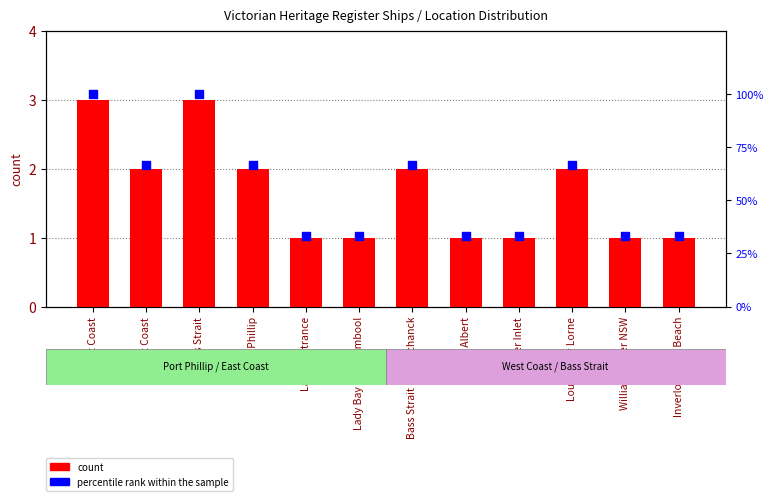

What is the total value across all series at Bass Strait?

103.0